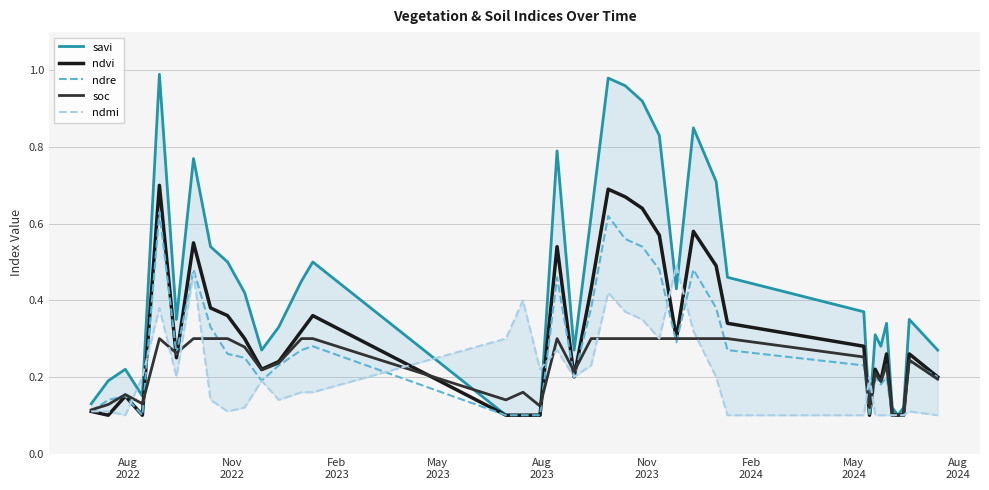

How many times do ndvi and ndmi cross each other?

9